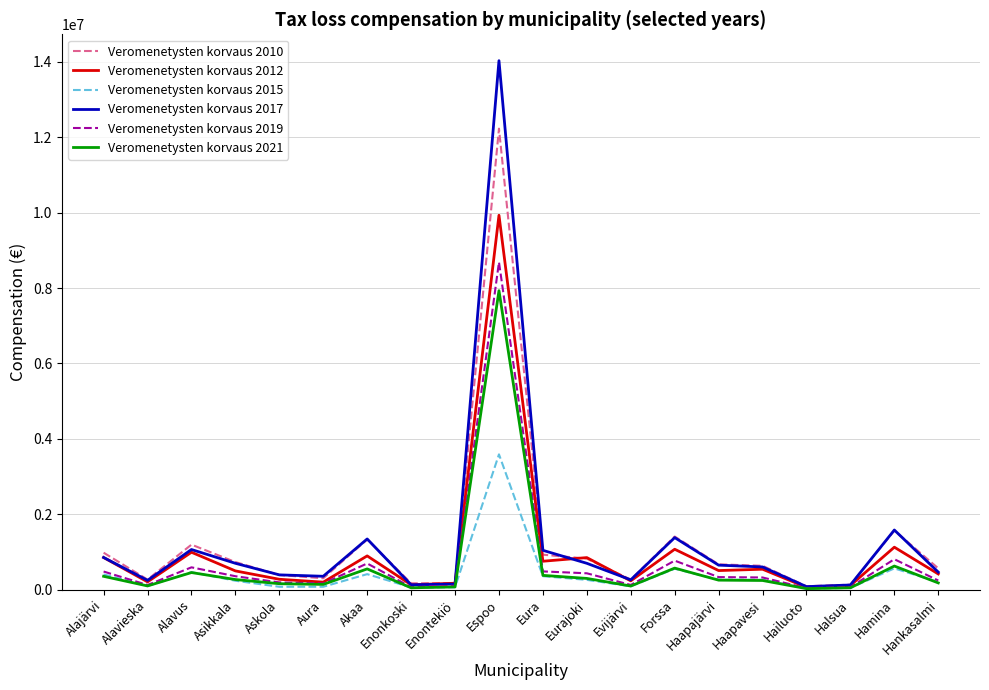

What is the total value across all series at Akaa?

5241493.5